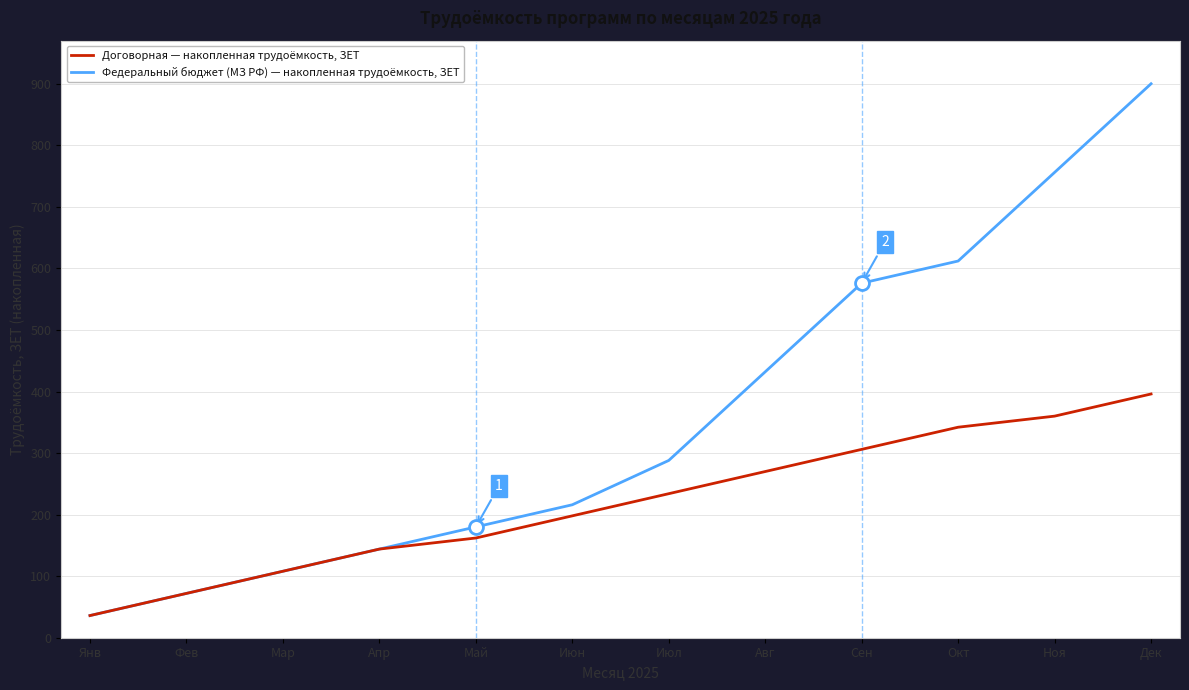

What is the total value across all series at Дек?

1296